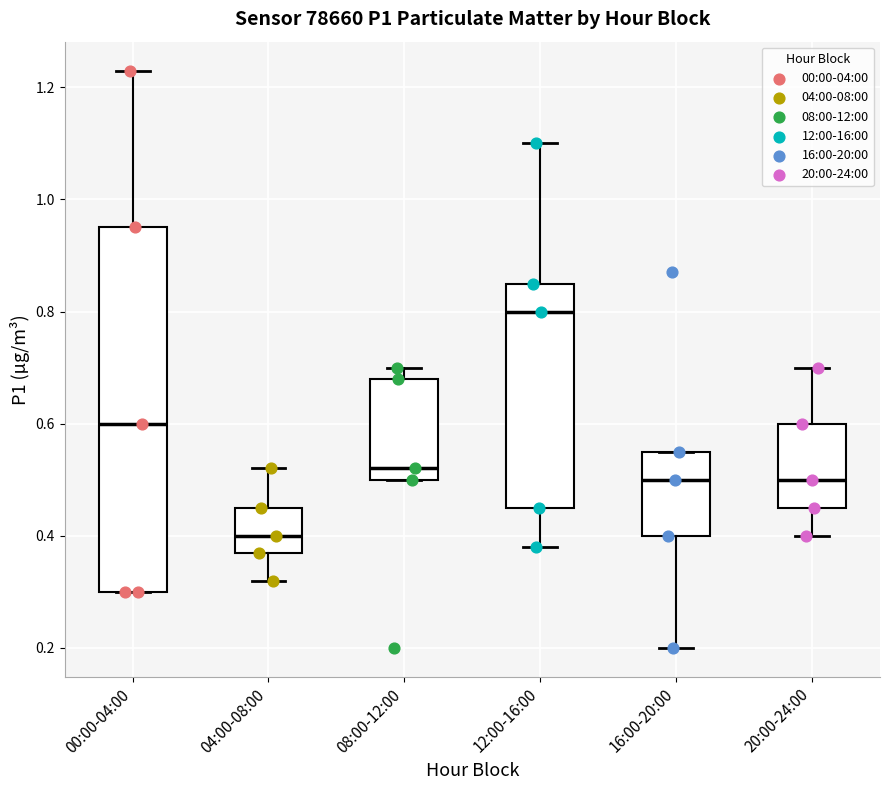

Reading left to right, read every box against the y-axis: the position of its median line, the range the box covers, and the ends of its whiskers. The values are not printed on the chart, so give them approximately, as read against the axis.

00:00-04:00: median 0.60, box 0.30 to 0.96, whiskers 0.30 to 1.24
04:00-08:00: median 0.40, box 0.38 to 0.46, whiskers 0.32 to 0.52
08:00-12:00: median 0.52, box 0.50 to 0.68, whiskers 0.50 to 0.70
12:00-16:00: median 0.80, box 0.46 to 0.86, whiskers 0.38 to 1.10
16:00-20:00: median 0.50, box 0.40 to 0.56, whiskers 0.20 to 0.56
20:00-24:00: median 0.50, box 0.46 to 0.60, whiskers 0.40 to 0.70